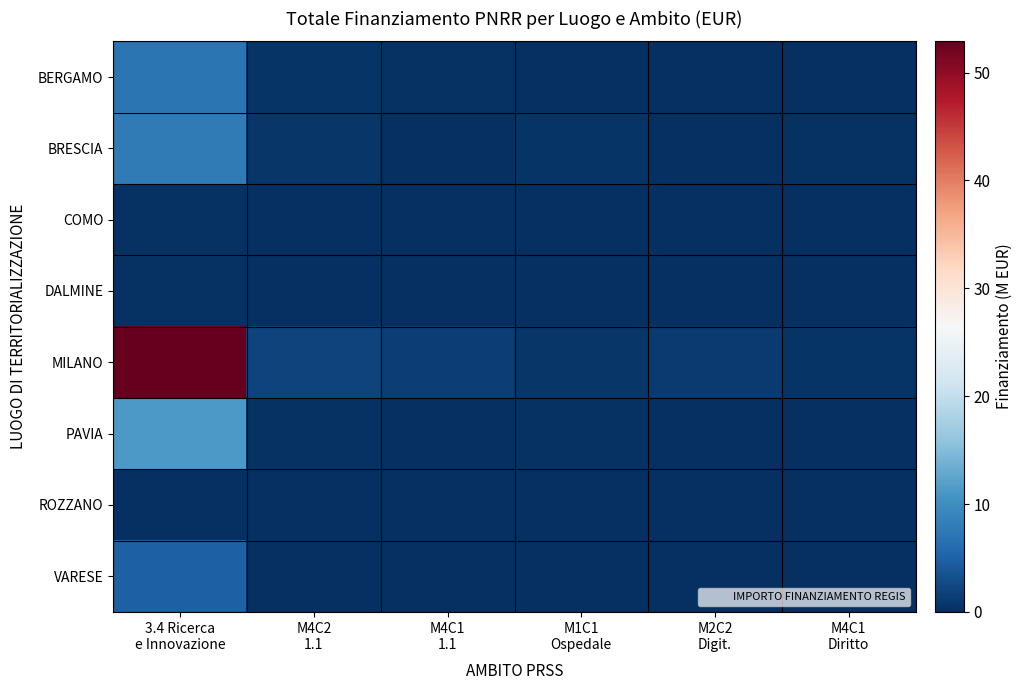

Reading left to right, what are all the values shown in this chart?

BERGAMO: 3.4 Ricerca
e Innovazione=7.0	M4C2
1.1=0.5	M4C1
1.1=0.3	M1C1
Ospedale=0.0	M2C2
Digit.=0.2	M4C1
Diritto=0.1
BRESCIA: 3.4 Ricerca
e Innovazione=7.7	M4C2
1.1=0.8	M4C1
1.1=0.1	M1C1
Ospedale=0.5	M2C2
Digit.=0.0	M4C1
Diritto=0.3
COMO: 3.4 Ricerca
e Innovazione=0.2	M4C2
1.1=0.0	M4C1
1.1=0.2	M1C1
Ospedale=0.0	M2C2
Digit.=0.1	M4C1
Diritto=0.0
DALMINE: 3.4 Ricerca
e Innovazione=0.2	M4C2
1.1=0.1	M4C1
1.1=0.0	M1C1
Ospedale=0.0	M2C2
Digit.=0.1	M4C1
Diritto=0.0
MILANO: 3.4 Ricerca
e Innovazione=52.9	M4C2
1.1=2.0	M4C1
1.1=1.5	M1C1
Ospedale=0.8	M2C2
Digit.=1.2	M4C1
Diritto=0.6
PAVIA: 3.4 Ricerca
e Innovazione=11.3	M4C2
1.1=0.4	M4C1
1.1=0.0	M1C1
Ospedale=0.3	M2C2
Digit.=0.0	M4C1
Diritto=0.2
ROZZANO: 3.4 Ricerca
e Innovazione=0.1	M4C2
1.1=0.0	M4C1
1.1=0.0	M1C1
Ospedale=0.0	M2C2
Digit.=0.0	M4C1
Diritto=0.0
VARESE: 3.4 Ricerca
e Innovazione=5.0	M4C2
1.1=0.2	M4C1
1.1=0.1	M1C1
Ospedale=0.0	M2C2
Digit.=0.1	M4C1
Diritto=0.1